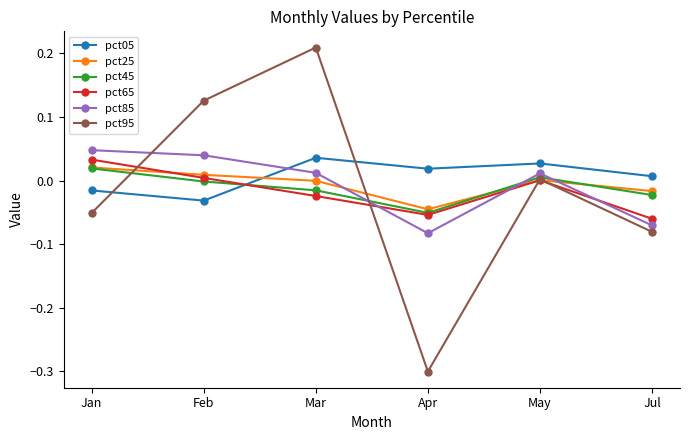

List the labels in order of pct05 value, largest first.

Mar, May, Apr, Jul, Jan, Feb